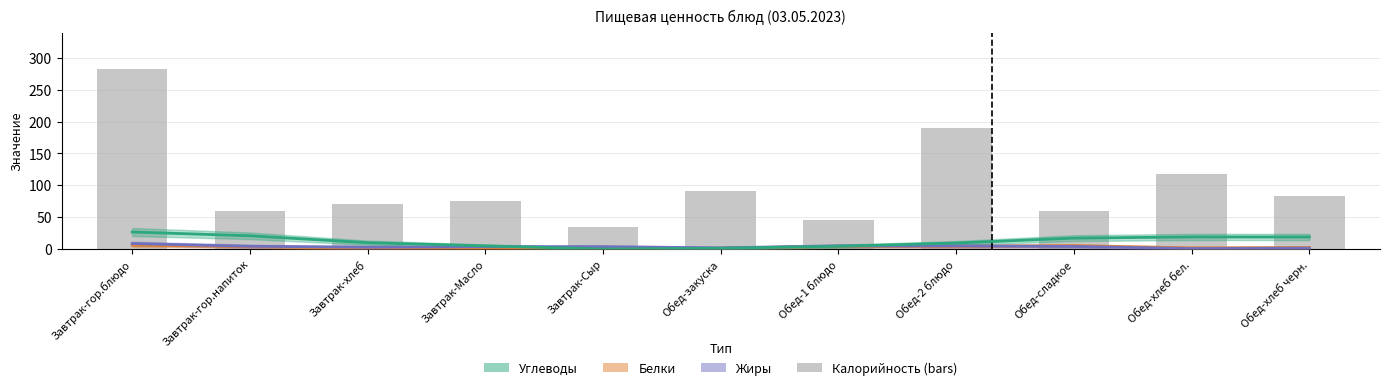

How many categories are shown in the chart?

11